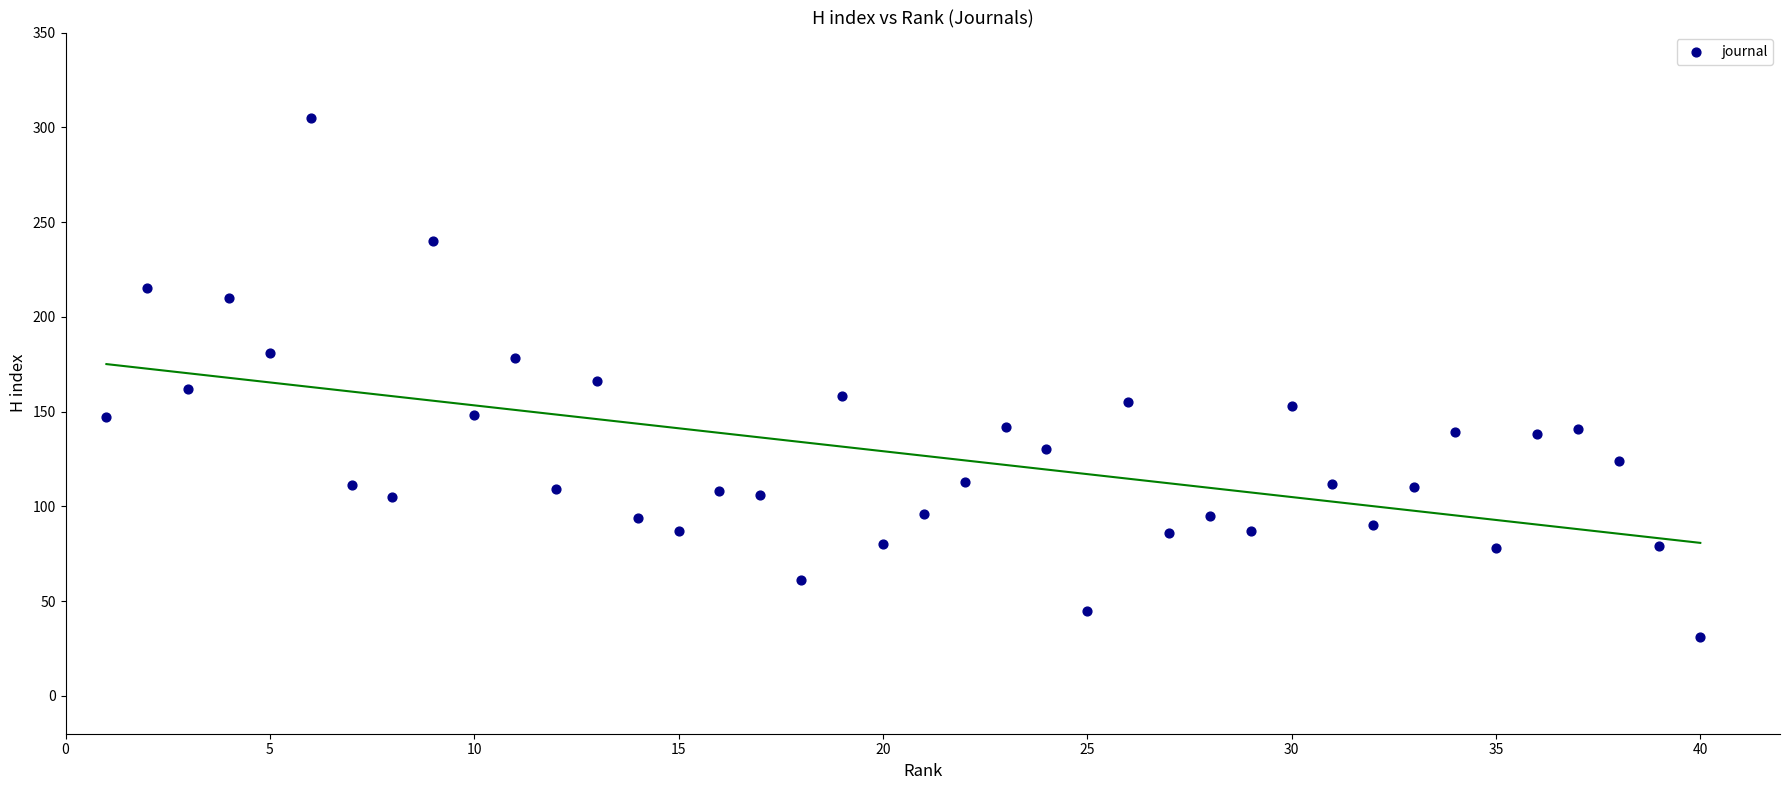

What is the range of Y values (max minus min)?

274